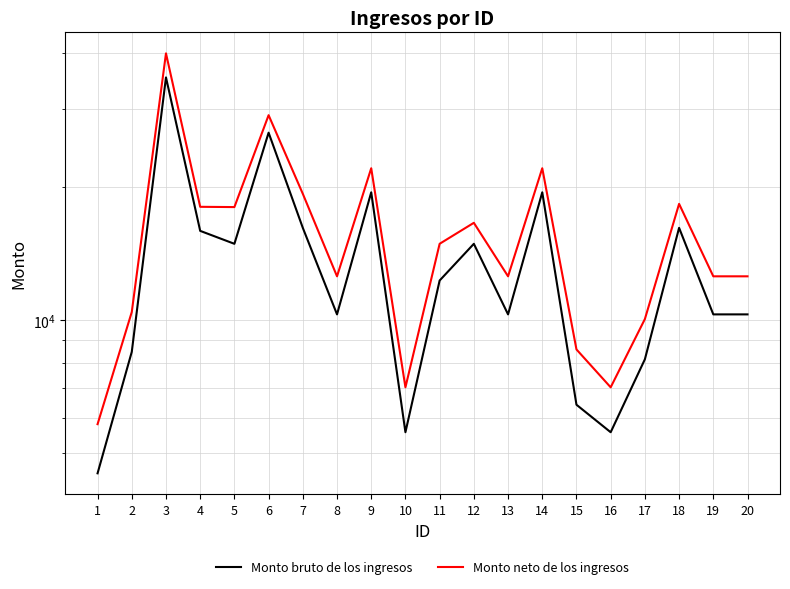

True or false: Monto neto de los ingresos has a value of 7038.2 at 16.

True